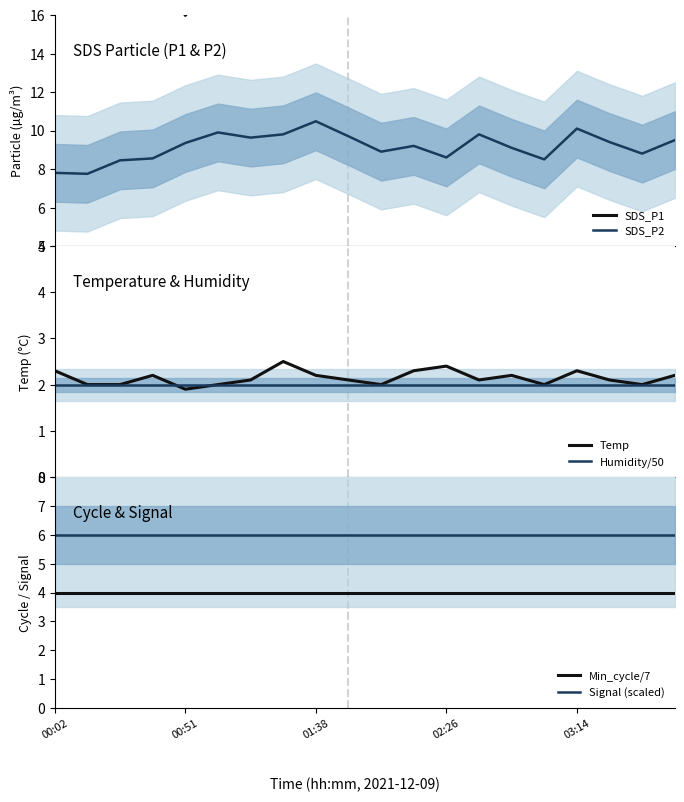

Which category has the highest value in the Min_cycle/7 series?

00:02